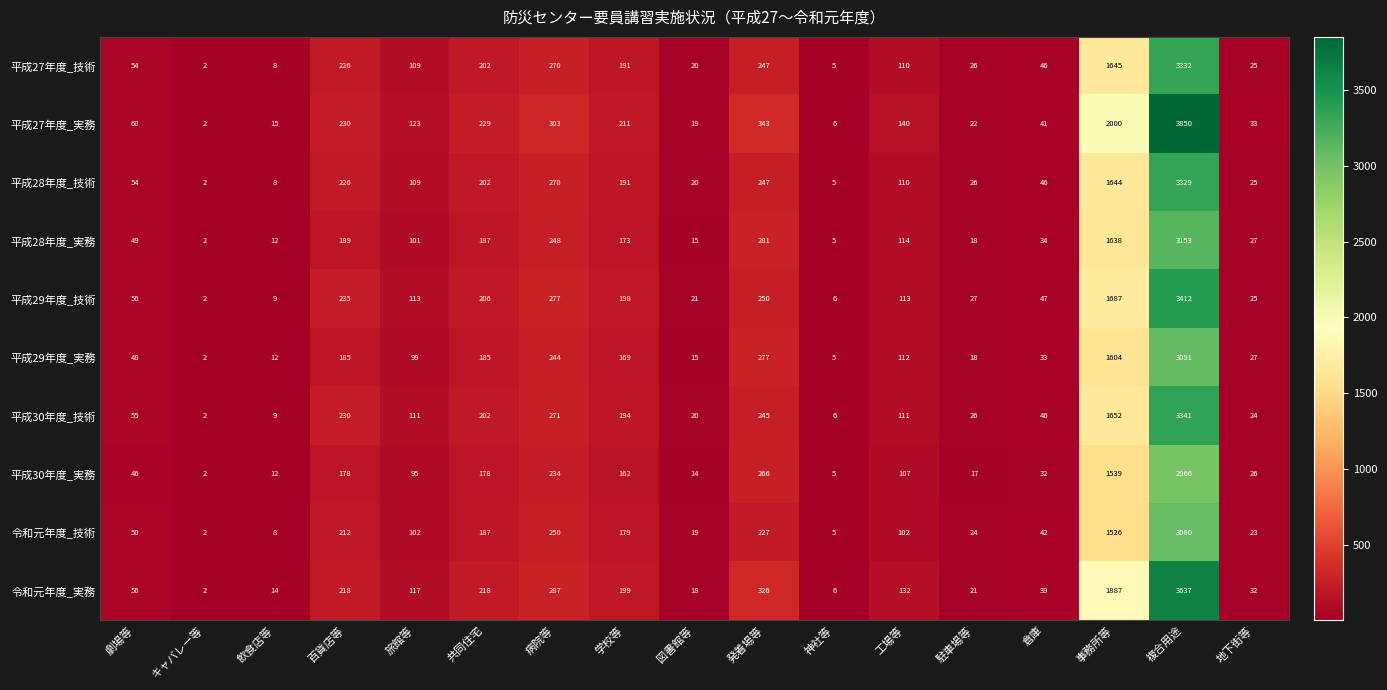

Which series changed the most between 旅館等 and 学校等?

平成27年度_実務